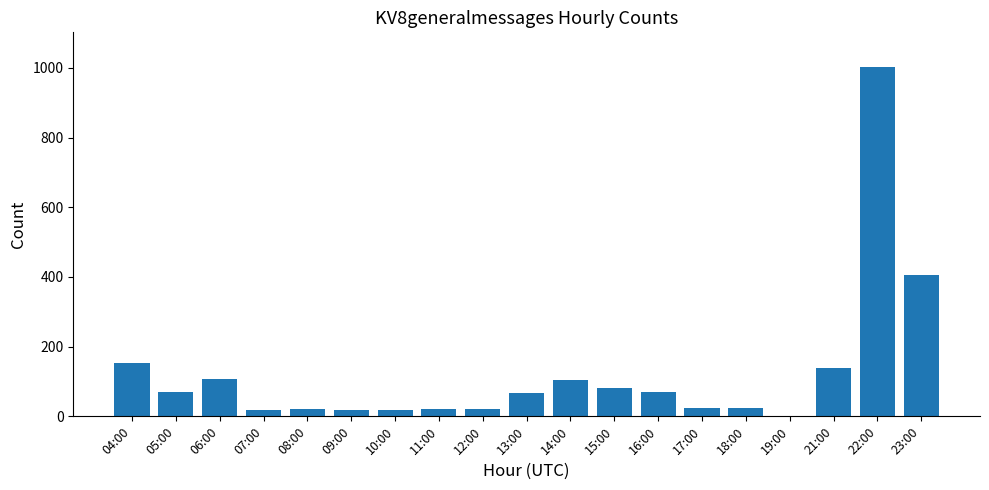

Which has a higher value, 05:00 or 04:00?

04:00